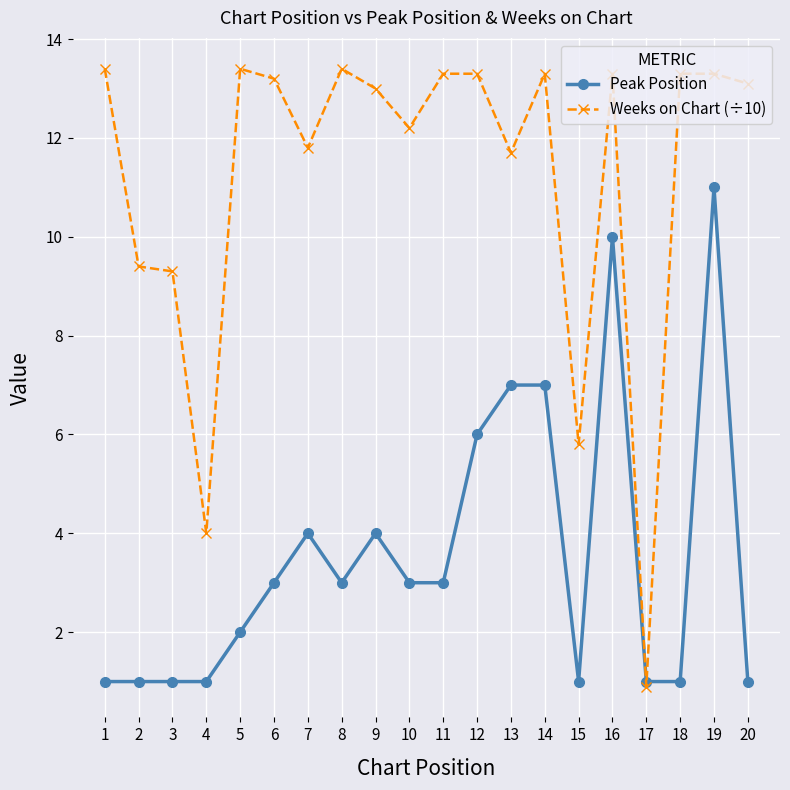

Rank the series by their maximum value, from lowest to highest.

Peak Position, Weeks on Chart (÷10)